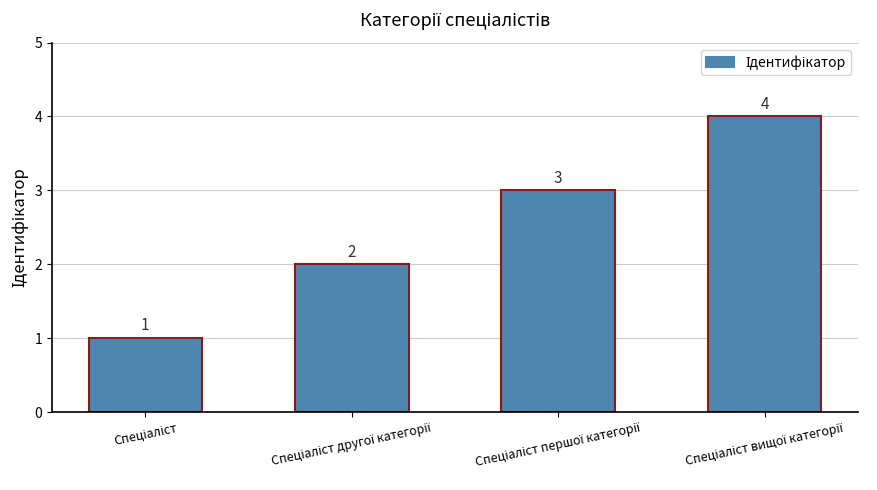

How many values are between 2 and 4?

3